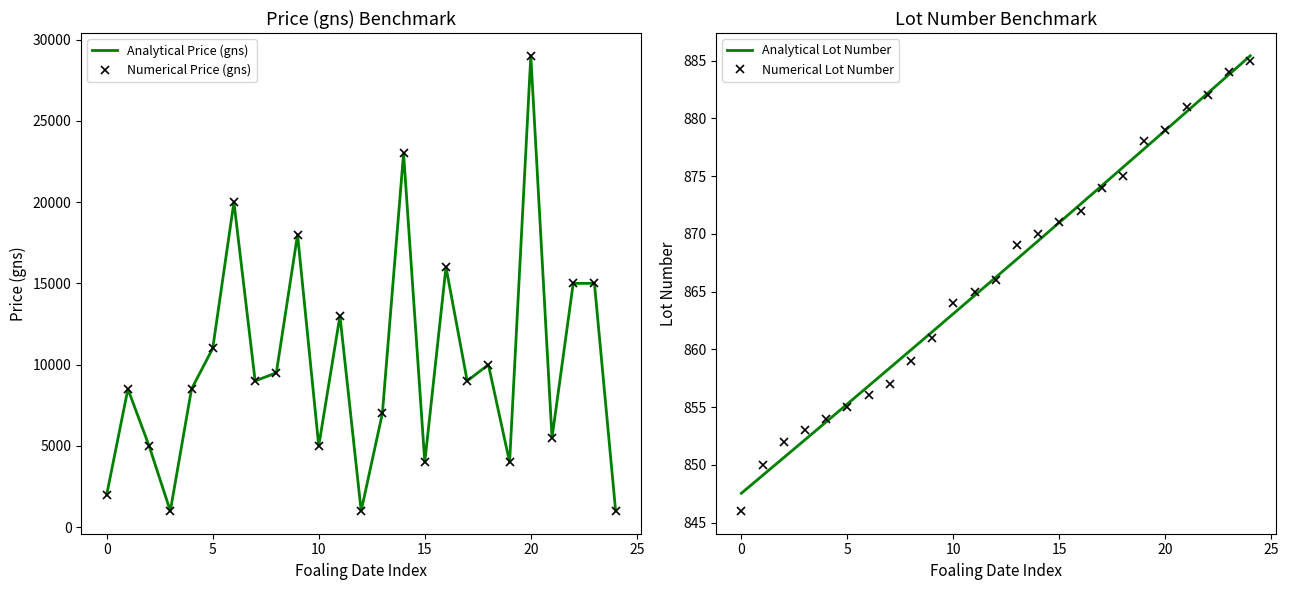

What is the minimum value for Numerical Lot Number?

846.0